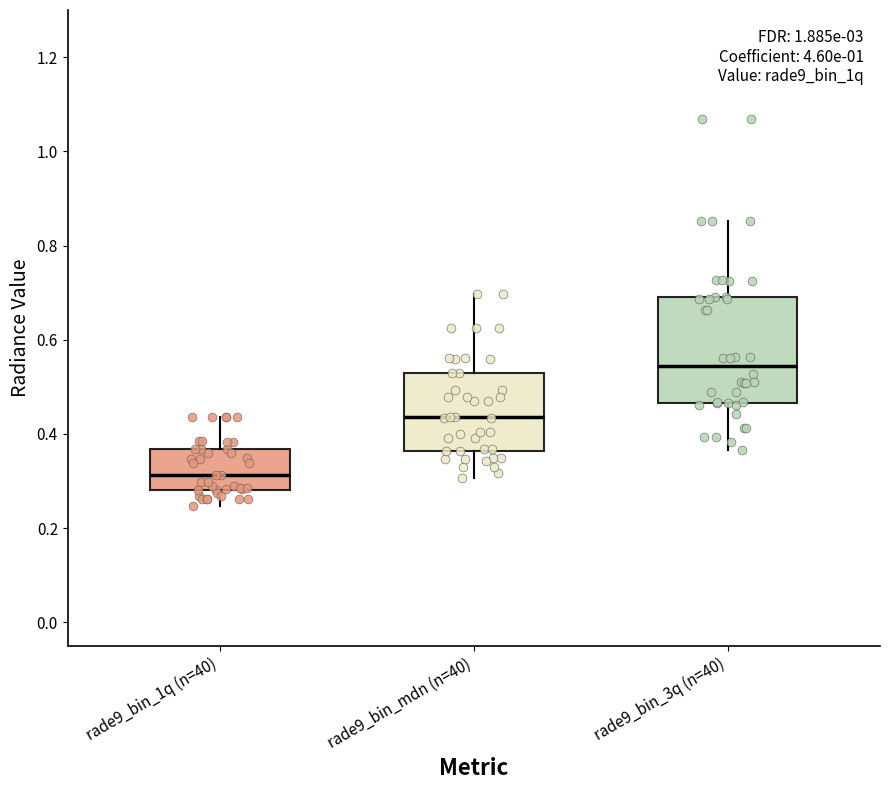

Reading left to right, transcribe this box plot: for each box, give where its median line is, the range the box spans, and where its two whiskers end, as read against the y-axis. The values are not printed on the chart, so give them approximately, as read against the axis.

rade9_bin_1q (n=40): median 0.32, box 0.28 to 0.36, whiskers 0.24 to 0.44
rade9_bin_mdn (n=40): median 0.44, box 0.36 to 0.54, whiskers 0.30 to 0.70
rade9_bin_3q (n=40): median 0.54, box 0.46 to 0.70, whiskers 0.36 to 0.86